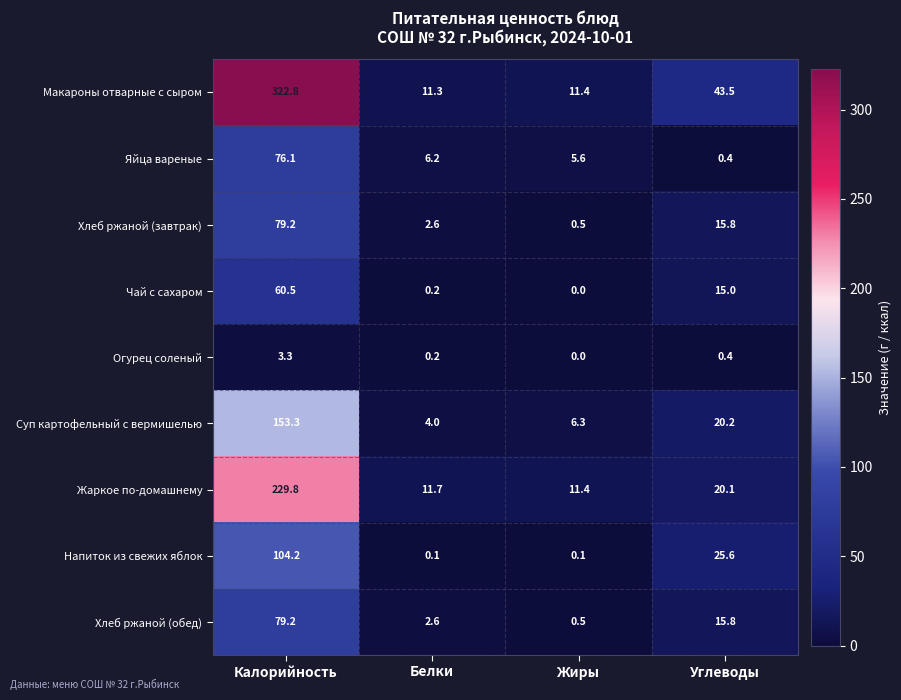

Between Белки and Углеводы, which series saw the biggest shift?

Макароны отварные с сыром